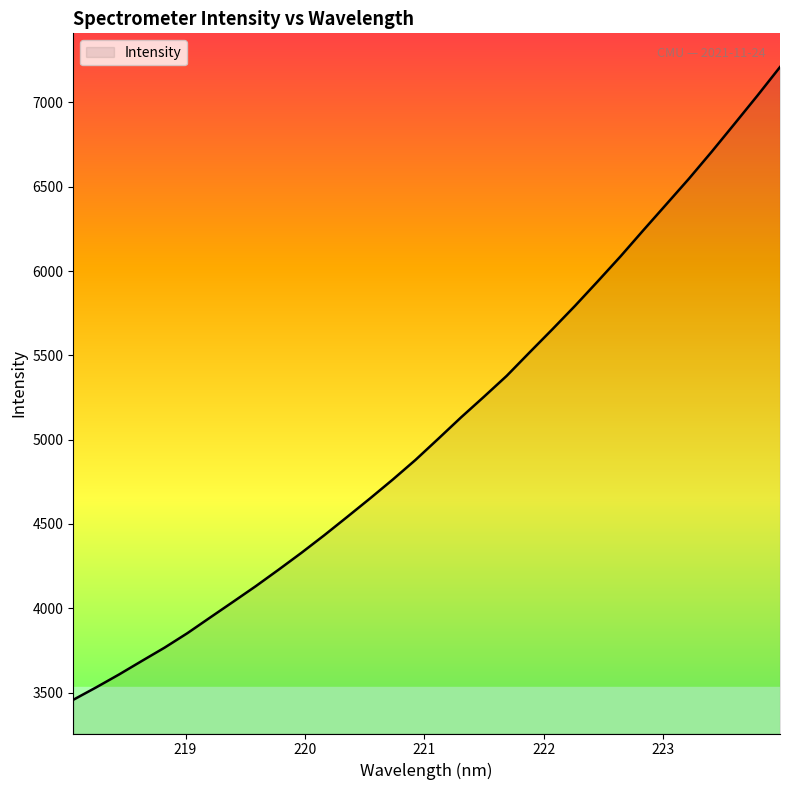

What is the smallest value displayed?

3457.0